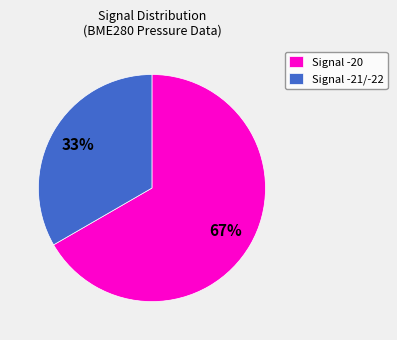

Which has a higher value, Signal -20 or Signal -21/-22?

Signal -20